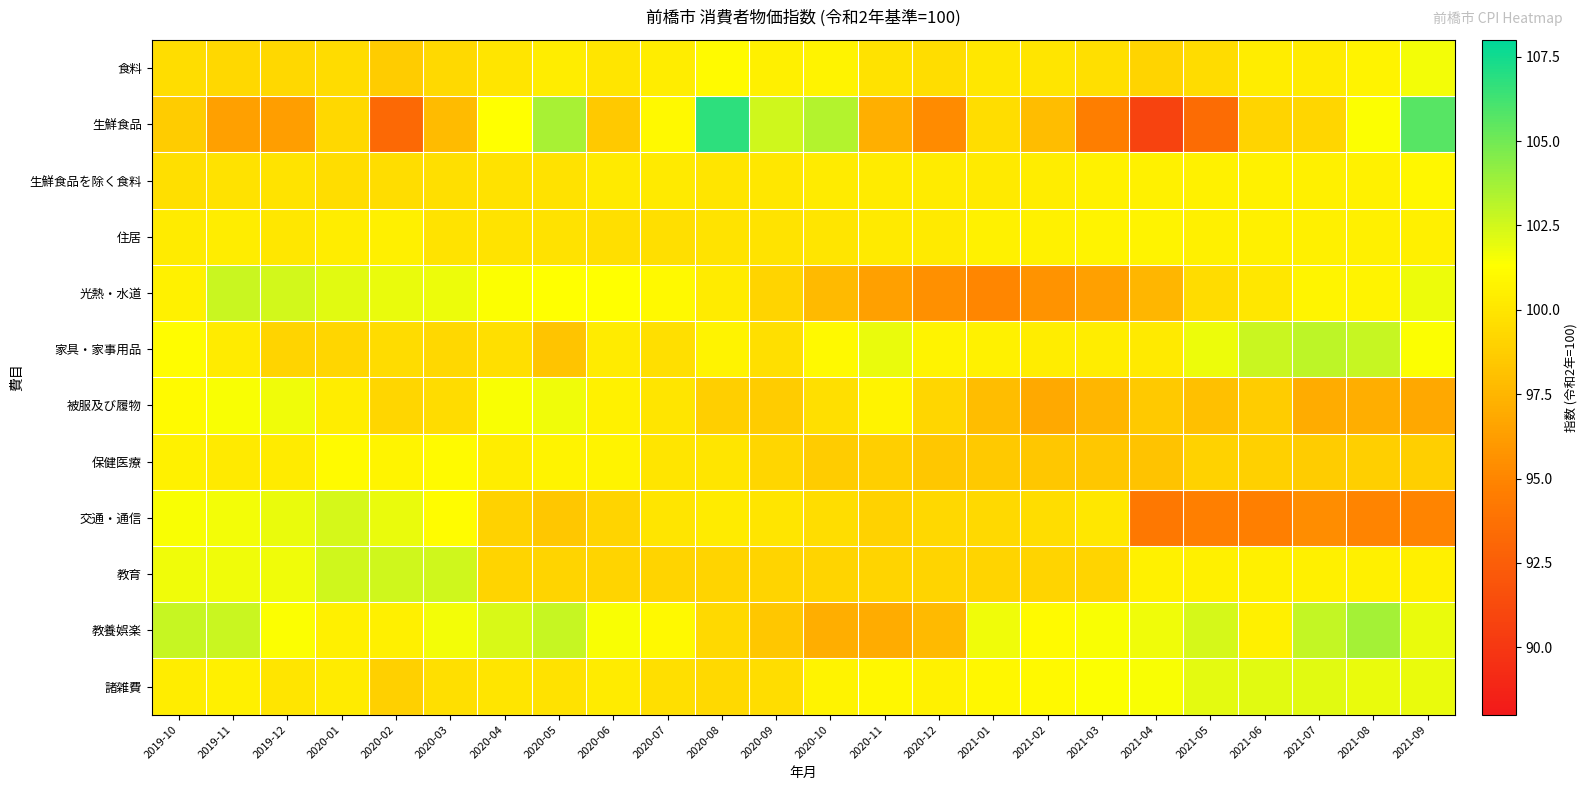

Rank the series at 2021-05 from lowest to highest value.

生鮮食品, 交通・通信, 被服及び履物, 保健医療, 食料, 光熱・水道, 住居, 教育, 生鮮食品を除く食料, 家具・家事用品, 諸雑費, 教養娯楽